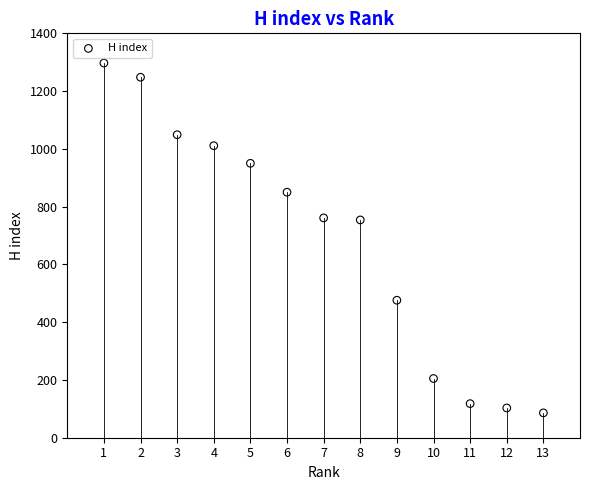

What is the range of Y values (max minus min)?

1211